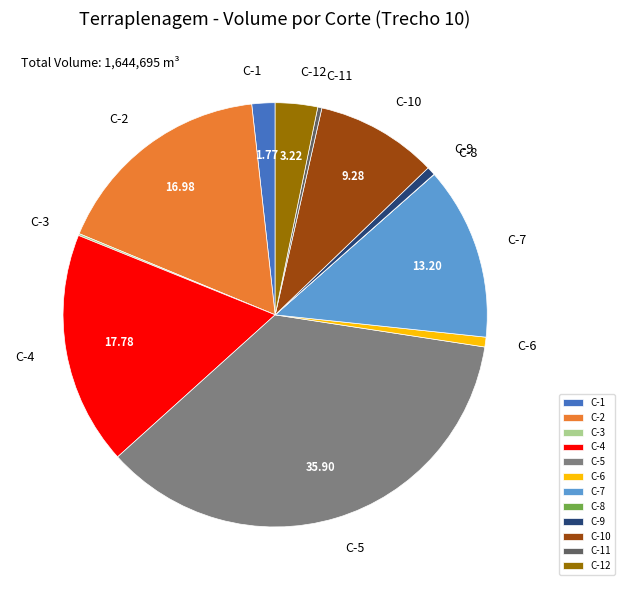

Combined, do C-9 and C-4 account for over 50%?

No